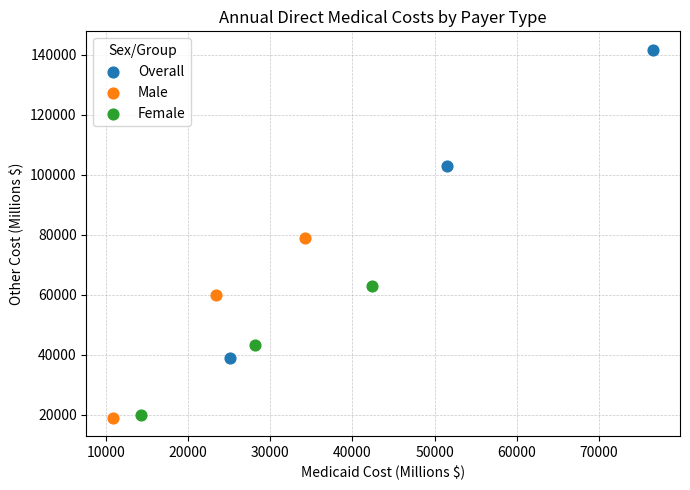

Which series contains the highest Y value?

Overall